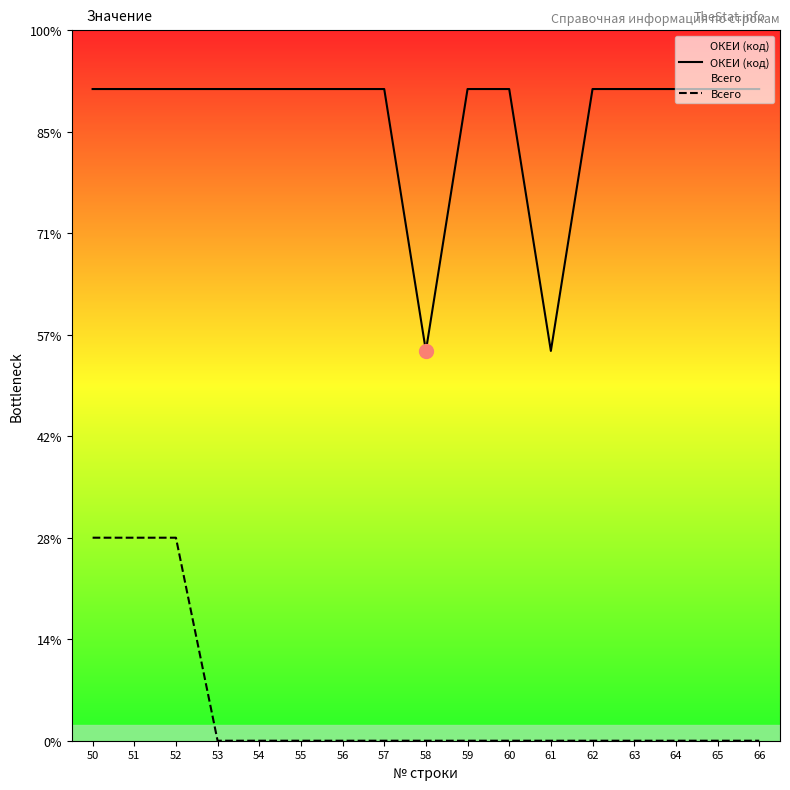

How many values in the ОКЕИ (код) series are below 642?

2